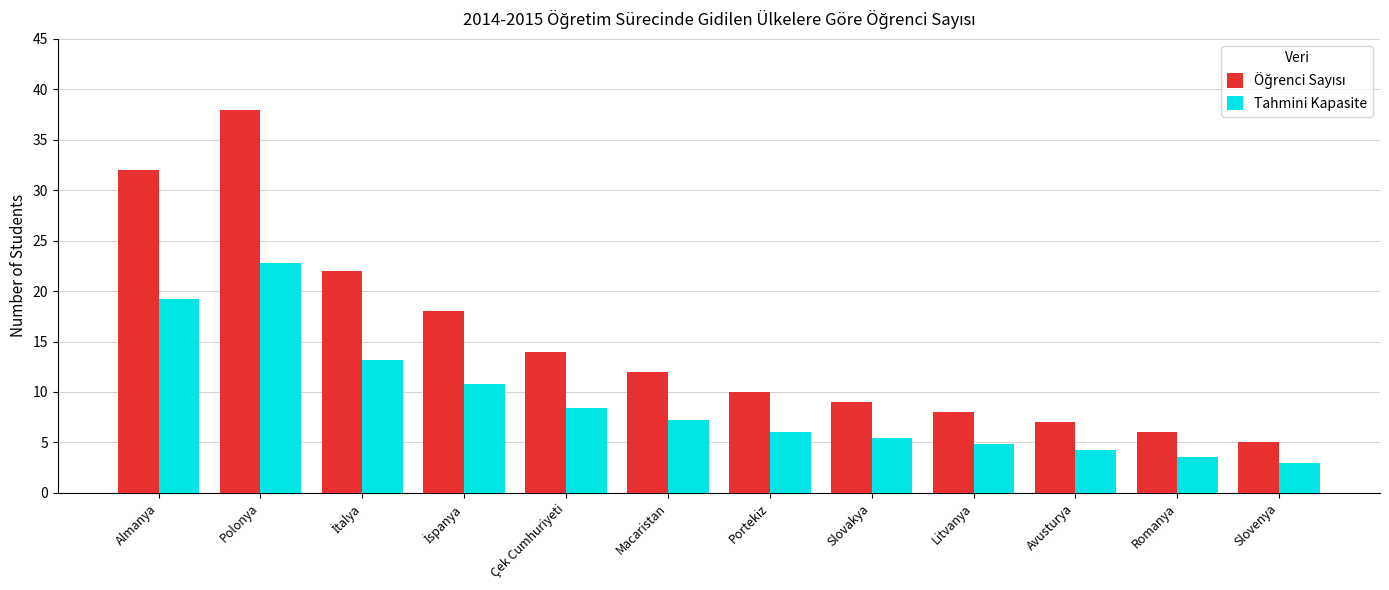

How many values in the Tahmini Kapasite series are below 7?

6